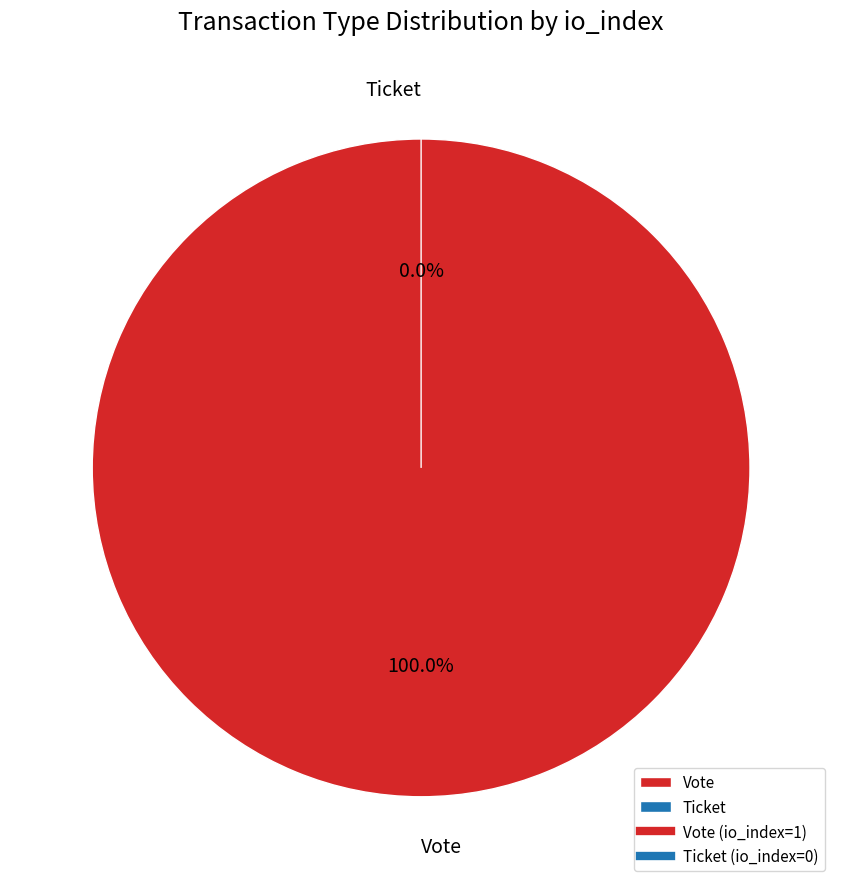

True or false: Ticket accounts for 14% of the total.

False